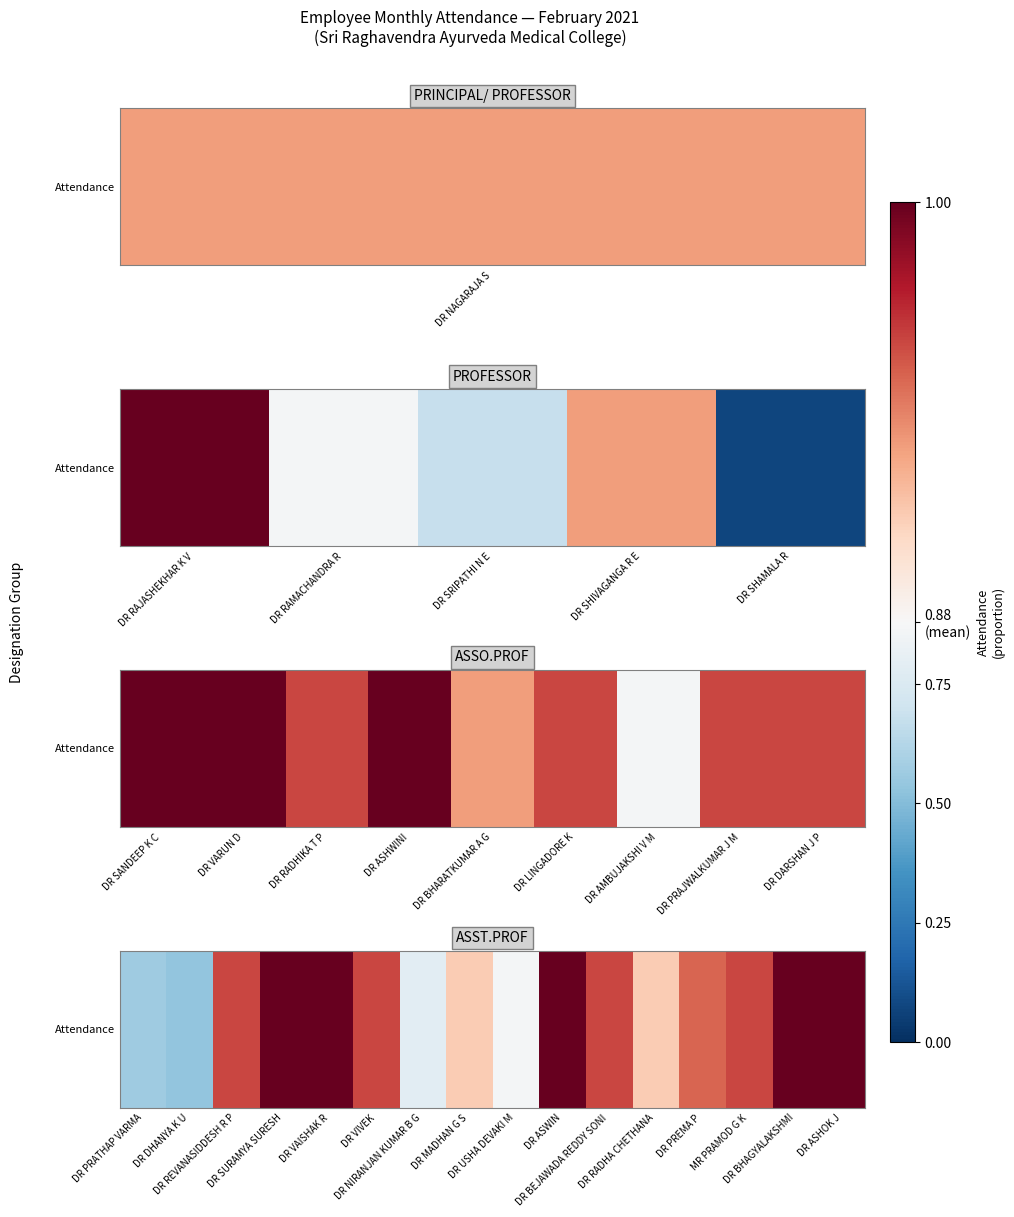

What is the difference between the values at MR PRAMOD G K and DR NIRANJAN KUMAR B G?

0.2